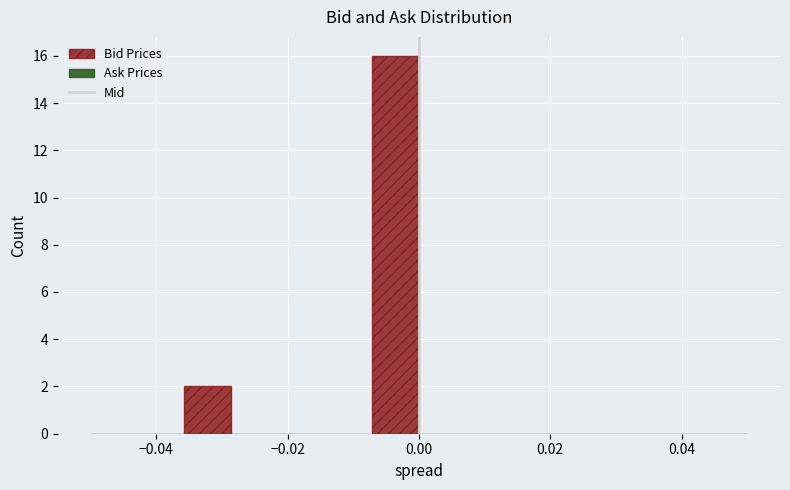

Around what value on the x-axis is the tallest bar? Give the approximate position of its centre, as read against the axis.

-0.004